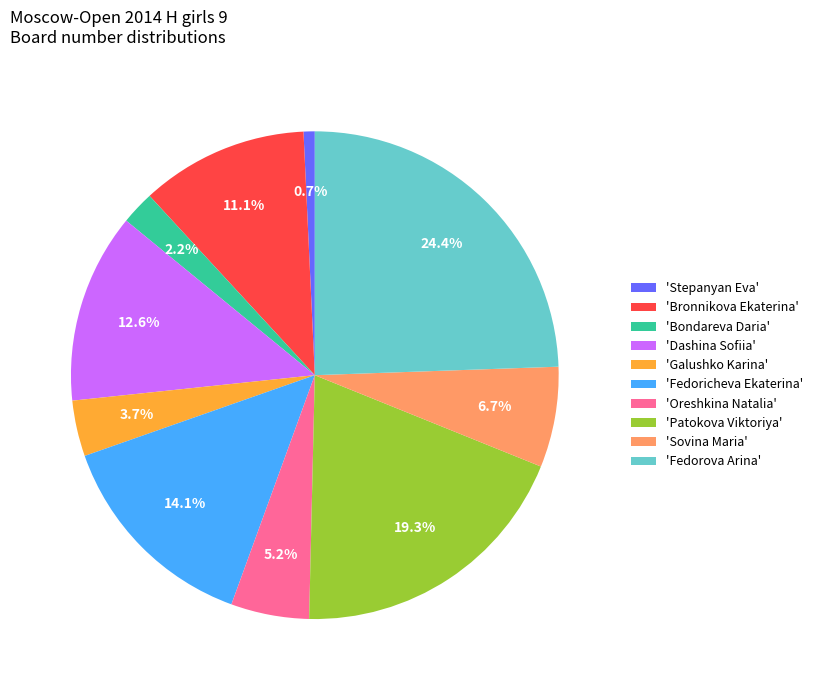

Count the number of slices in the pie.

10